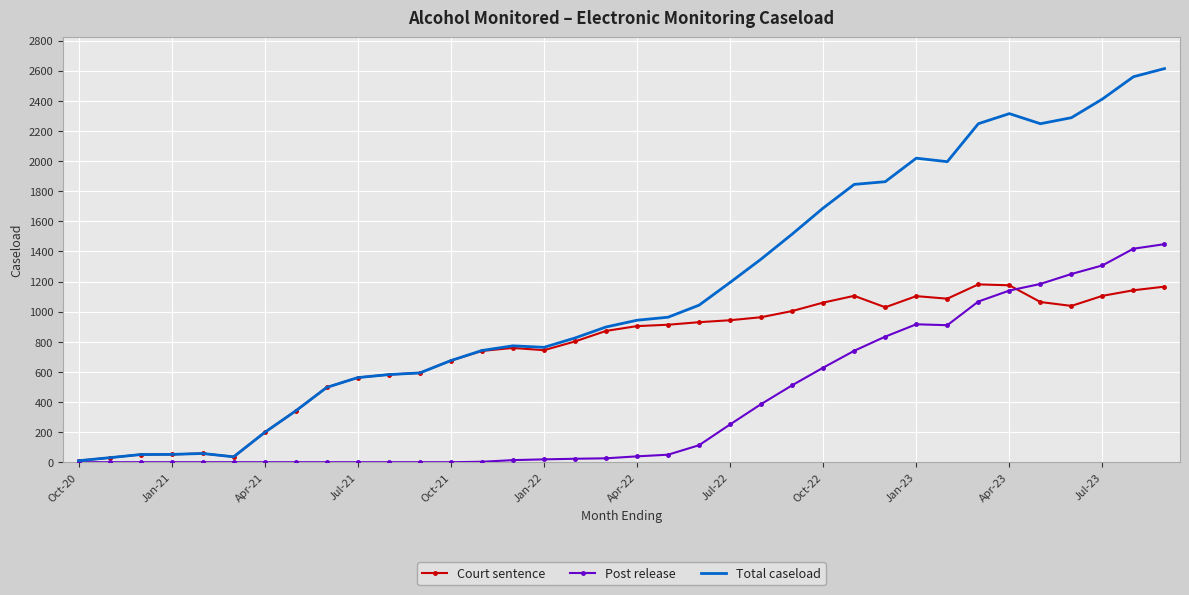

Which series has the largest range (max minus min)?

Total caseload